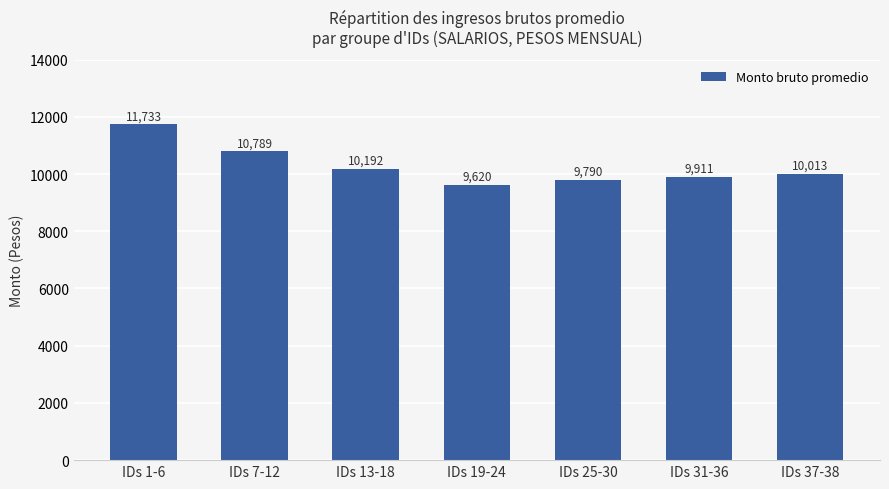

What is the difference between the values at IDs 13-18 and IDs 1-6?

1541.0